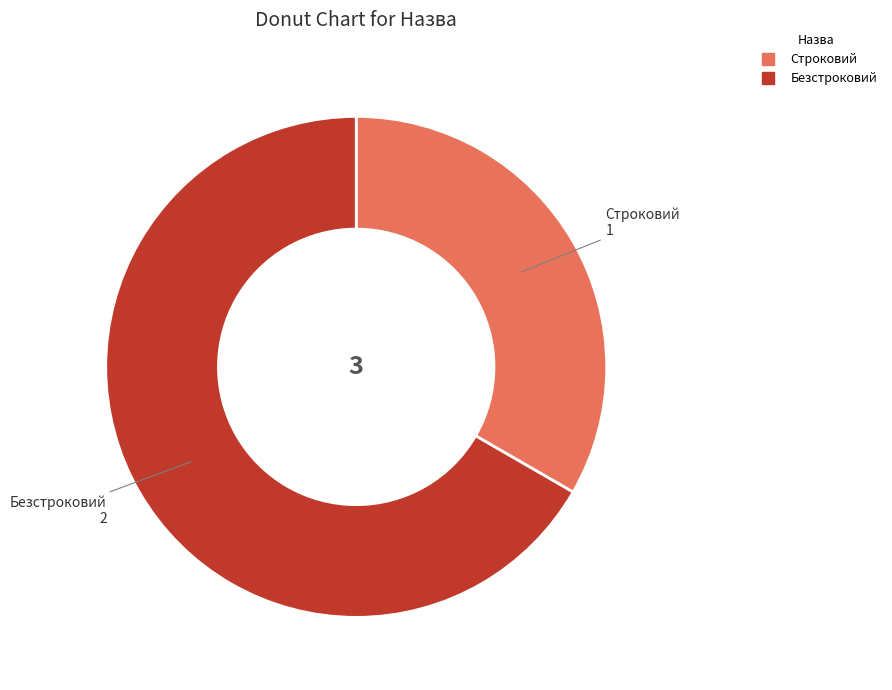

How many slices are in this pie chart?

2